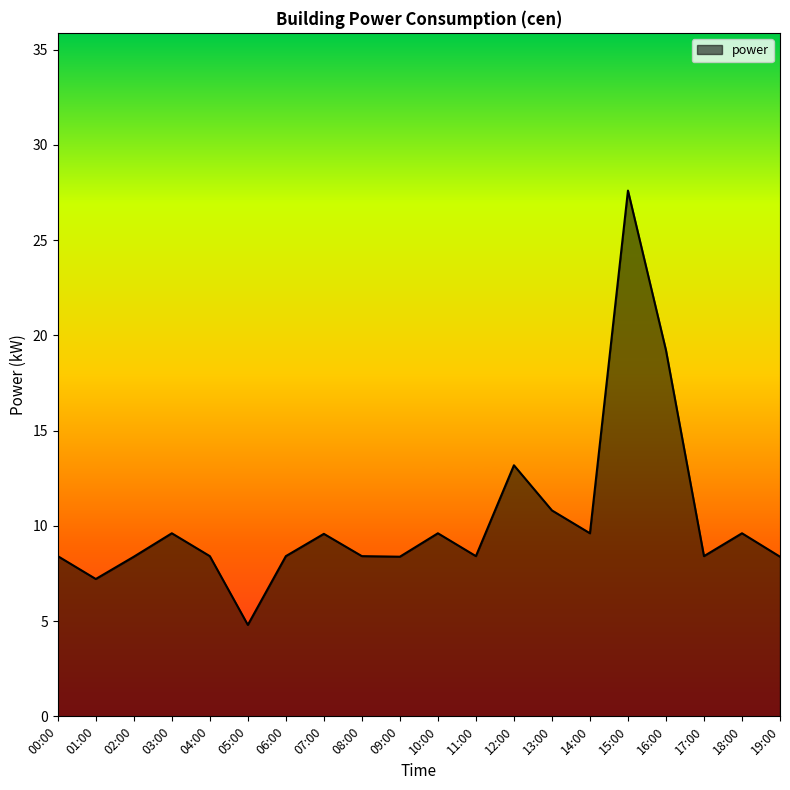

Reading left to right, transcribe all the data shown in this chart.

8.4	7.2	8.4	9.6	8.4	4.8	8.4	9.6	8.4	8.4	9.6	8.4	13.2	10.8	9.6	27.6	19.2	8.4	9.6	8.4